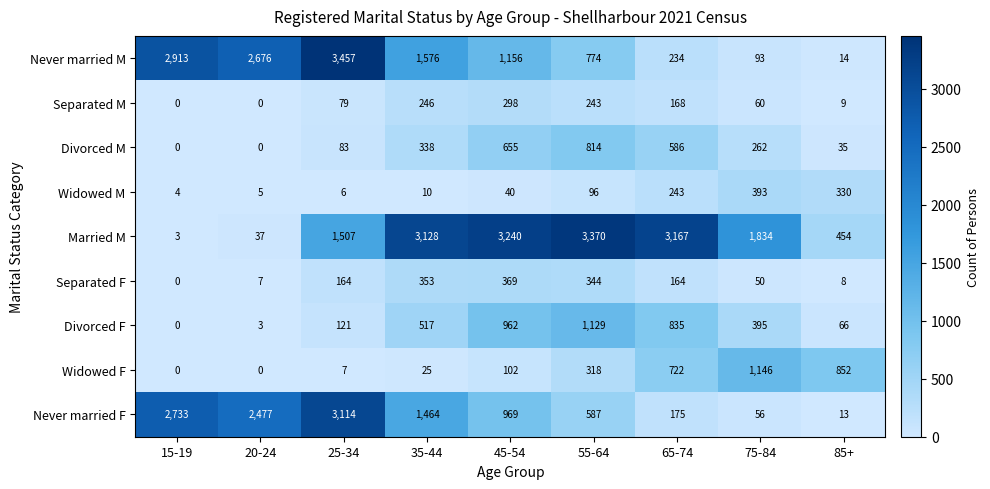

Rank the series at 35-44 from highest to lowest value.

Married M, Never married M, Never married F, Divorced F, Separated F, Divorced M, Separated M, Widowed F, Widowed M